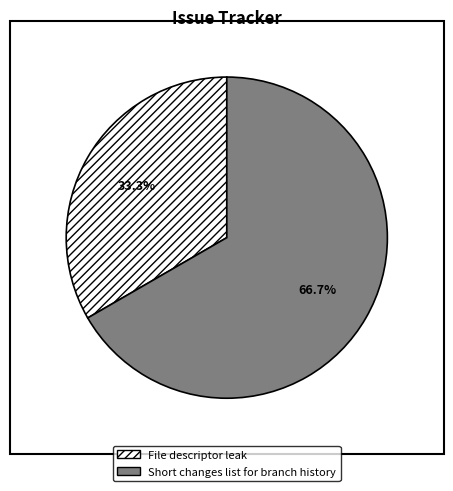

Is it true that Short changes list for branch history is 56% of the pie?

False